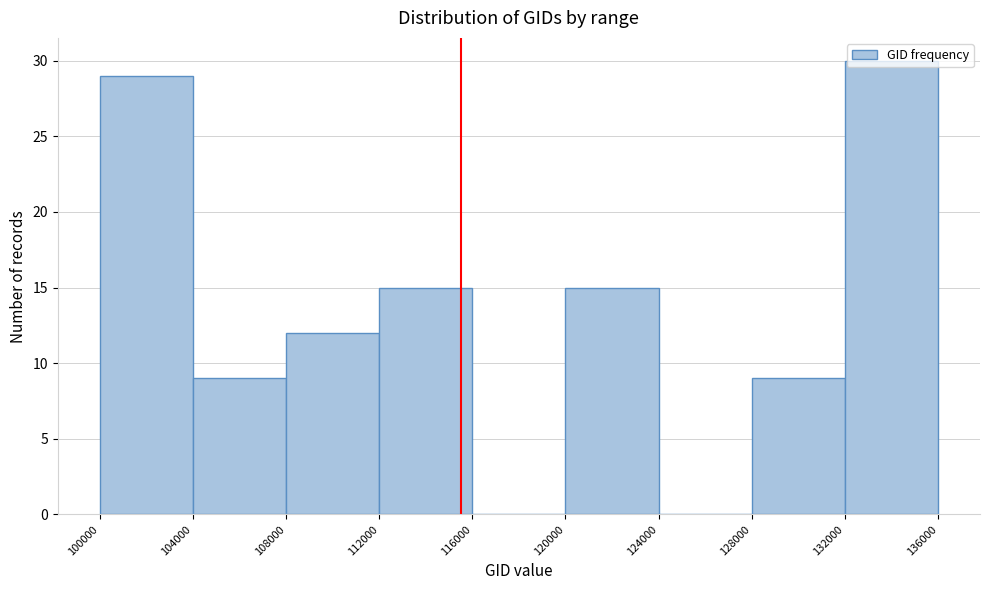

What is the height of the bar covering 104000 to 108000 on the x-axis? The values are not printed on the chart, so give them approximately, as read against the axis.

9